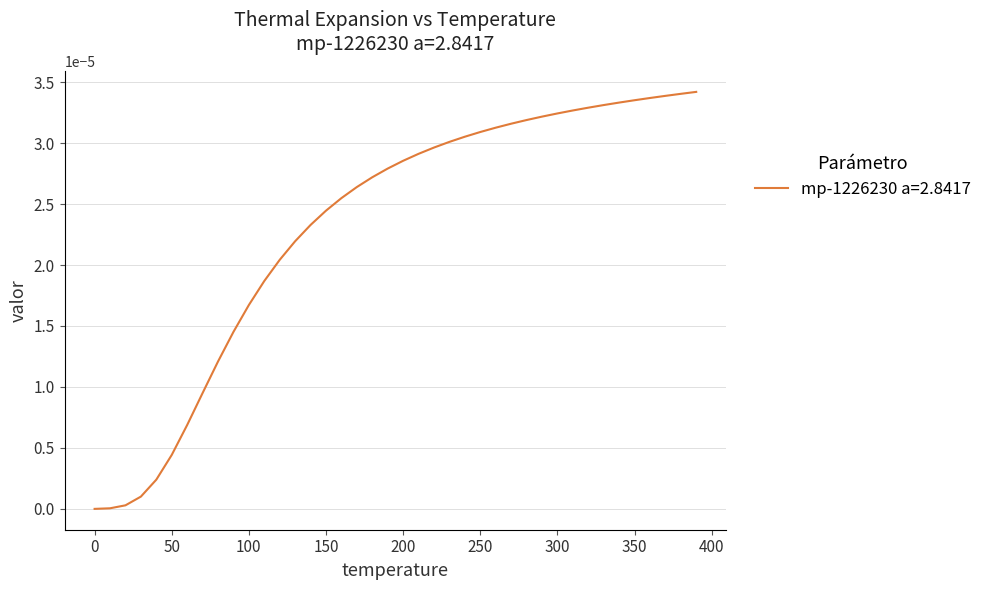

How many lines are shown in the chart?

1